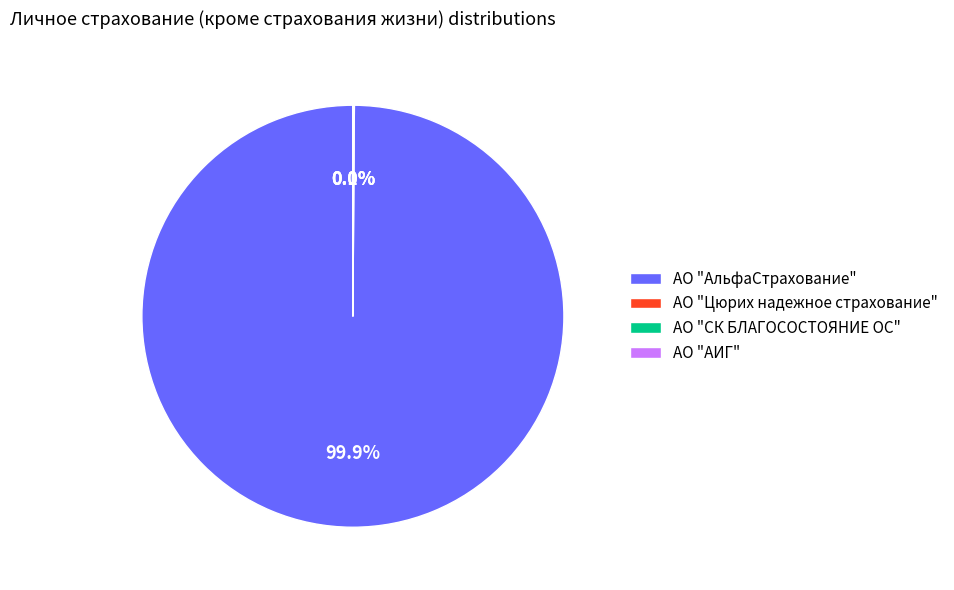

Which category accounts for the majority?

АО "АльфаСтрахование"